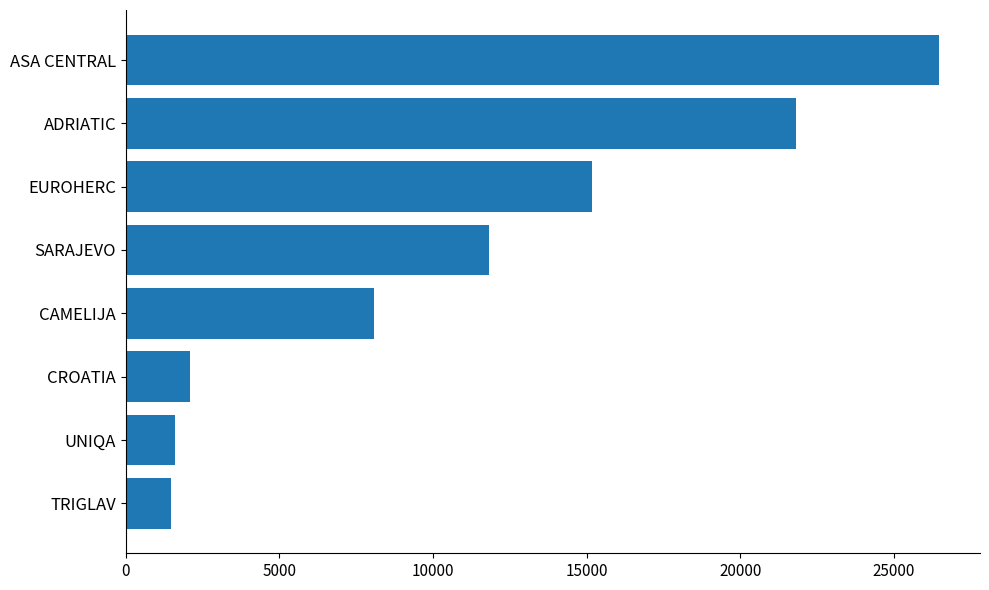

What is the smallest value displayed?

1458